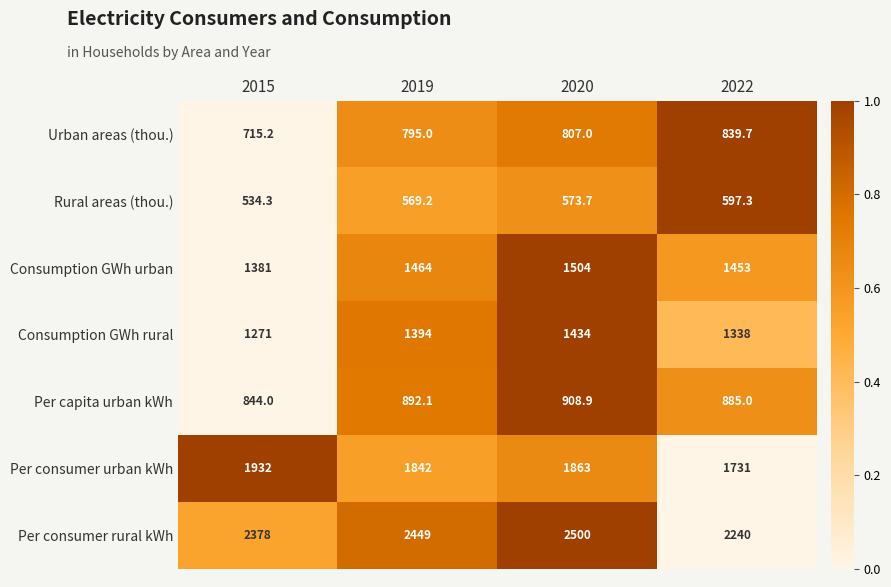

What is the difference between the second highest and minimum values in the Consumption GWh rural series?

123.0